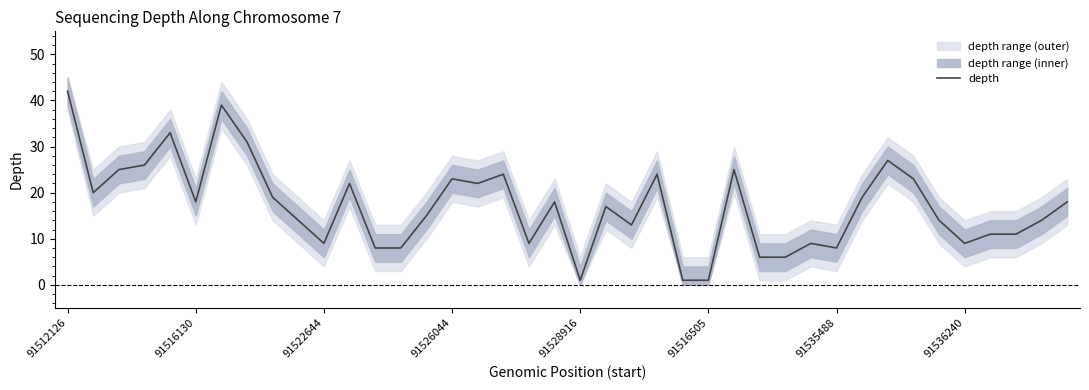

What position from the left is 21?

22